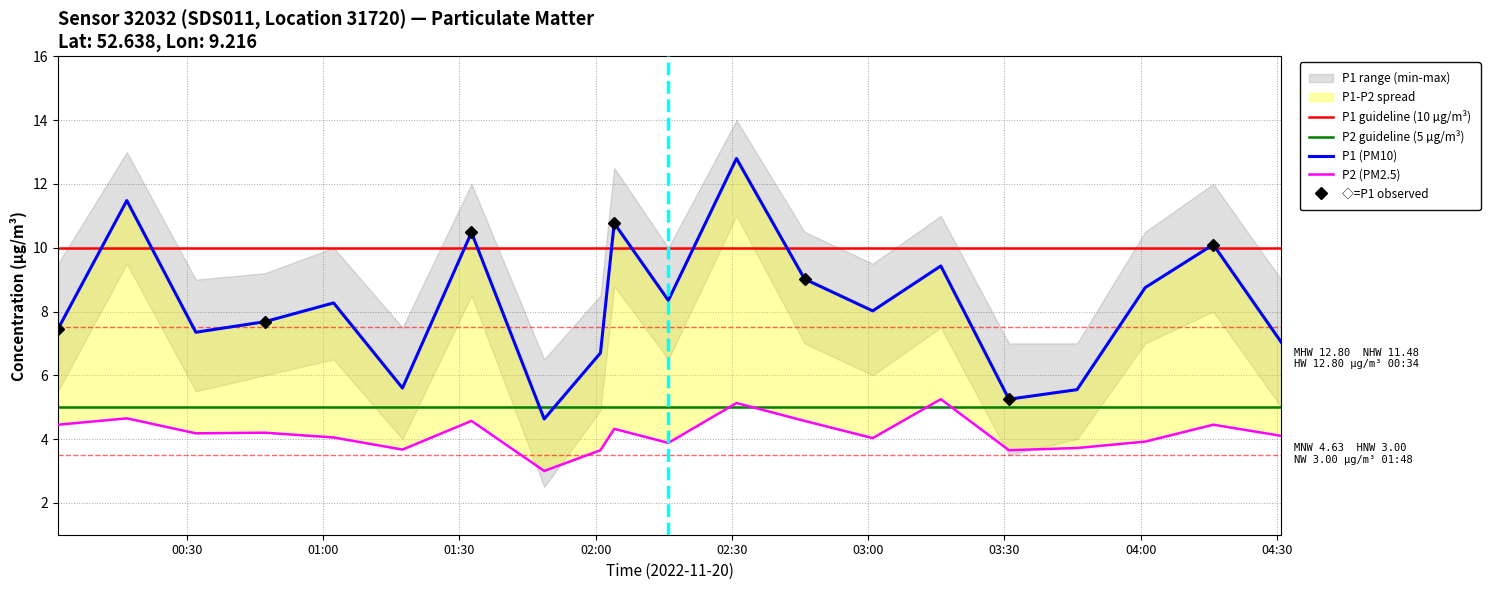

Where is the first local minimum for P2 (PM2.5)?

00:31